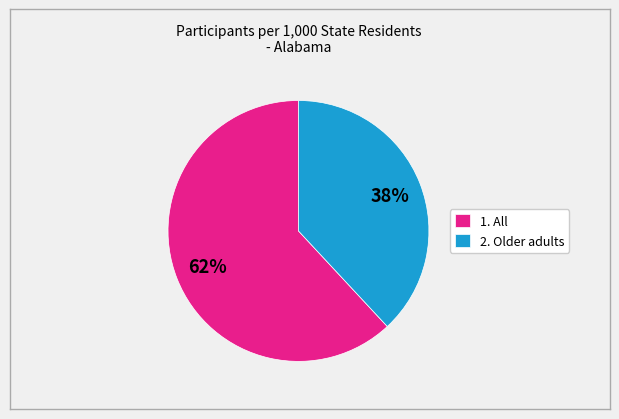

How many segments does this pie chart have?

2